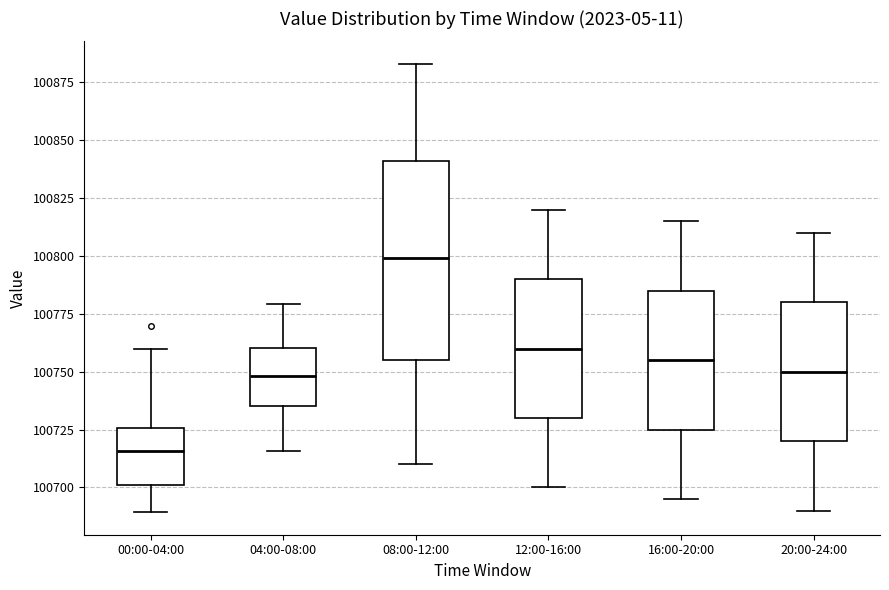

Reading left to right, read every box against the y-axis: the position of its median line, the range the box covers, and the ends of its whiskers. The values are not printed on the chart, so give them approximately, as read against the axis.

00:00-04:00: median 100715, box 100700 to 100725, whiskers 100690 to 100760
04:00-08:00: median 100750, box 100735 to 100760, whiskers 100715 to 100780
08:00-12:00: median 100800, box 100755 to 100840, whiskers 100710 to 100885
12:00-16:00: median 100760, box 100730 to 100790, whiskers 100700 to 100820
16:00-20:00: median 100755, box 100725 to 100785, whiskers 100695 to 100815
20:00-24:00: median 100750, box 100720 to 100780, whiskers 100690 to 100810